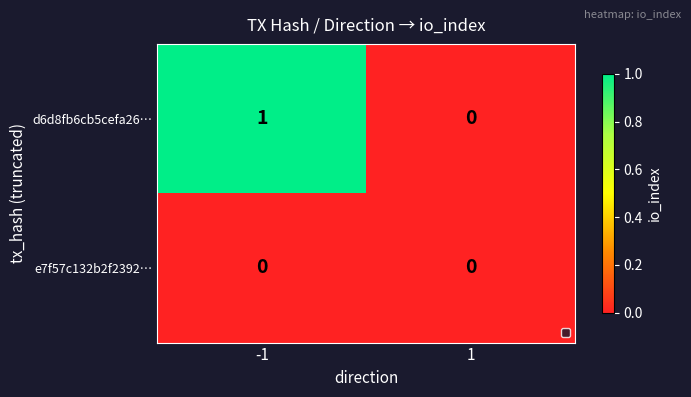

The value of d6d8fb6cb5cefa26… at 1 is 0. True or false?

True